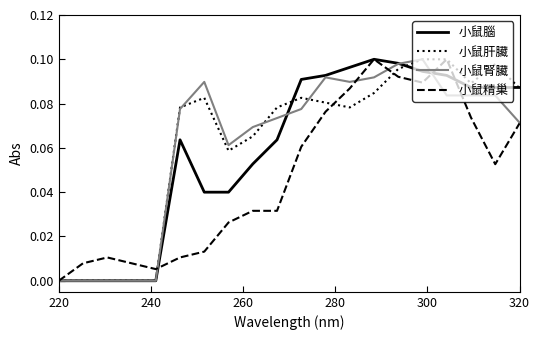

How many interior local valleys does the 小鼠肝臟 series have?

3